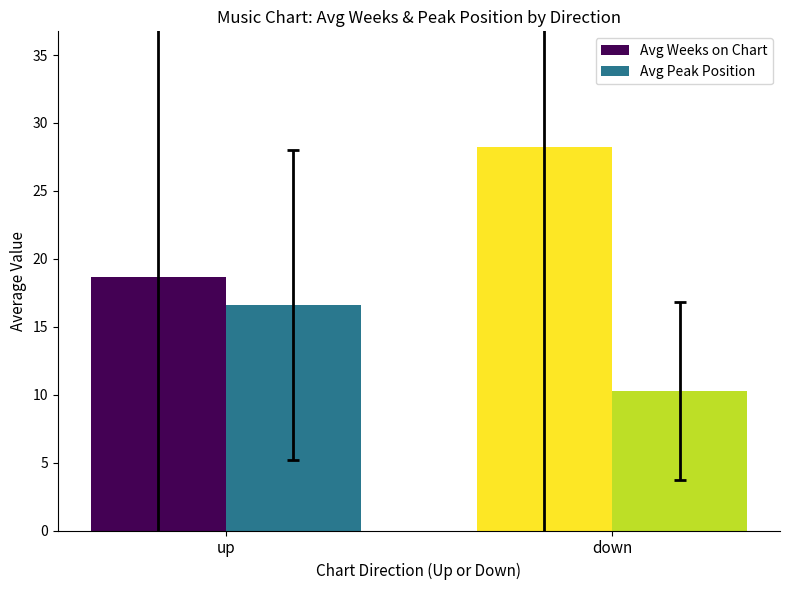

Reading left to right, transcribe all the data shown in this chart.

Avg Weeks on Chart: 18.6	28.3
Avg Peak Position: 16.6	10.3